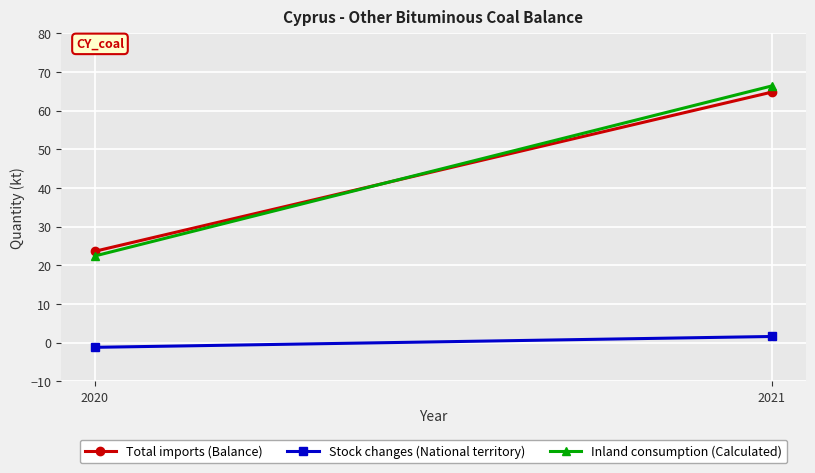

What is the sum of all Stock changes (National territory) values?

0.4